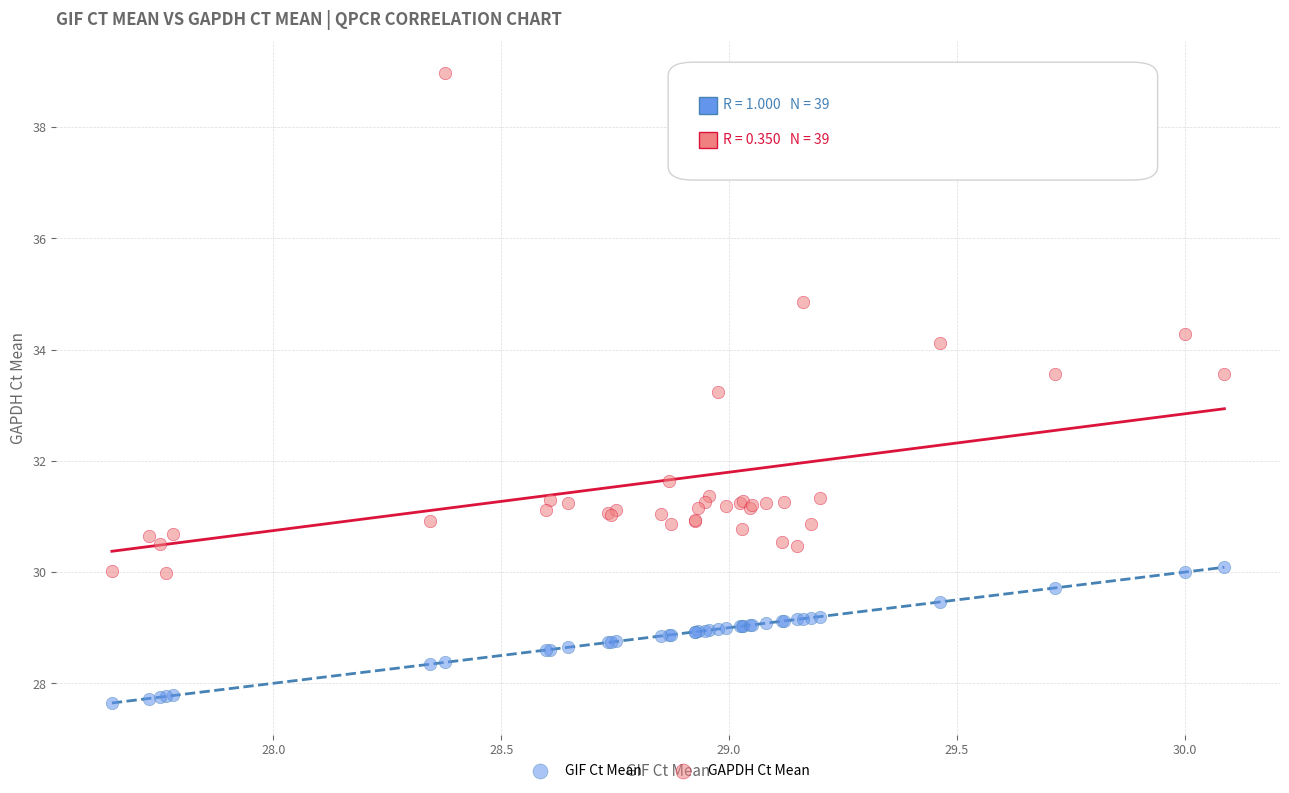

Which series contains the highest Y value?

GAPDH Ct Mean